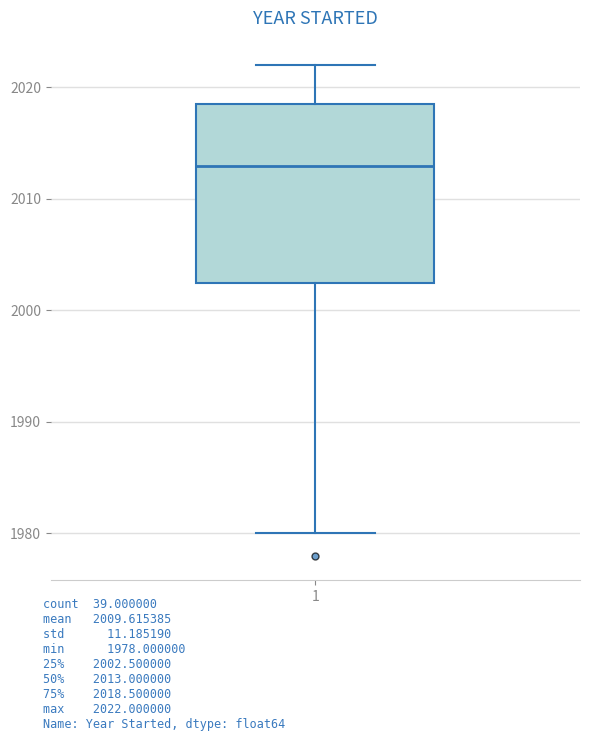

Read this box plot against the y-axis: the position of the median line, the range covered by the box, and the ends of both whiskers. The values are not printed on the chart, so give them approximately, as read against the axis.

median 2013, box 2003 to 2019, whiskers 1980 to 2022